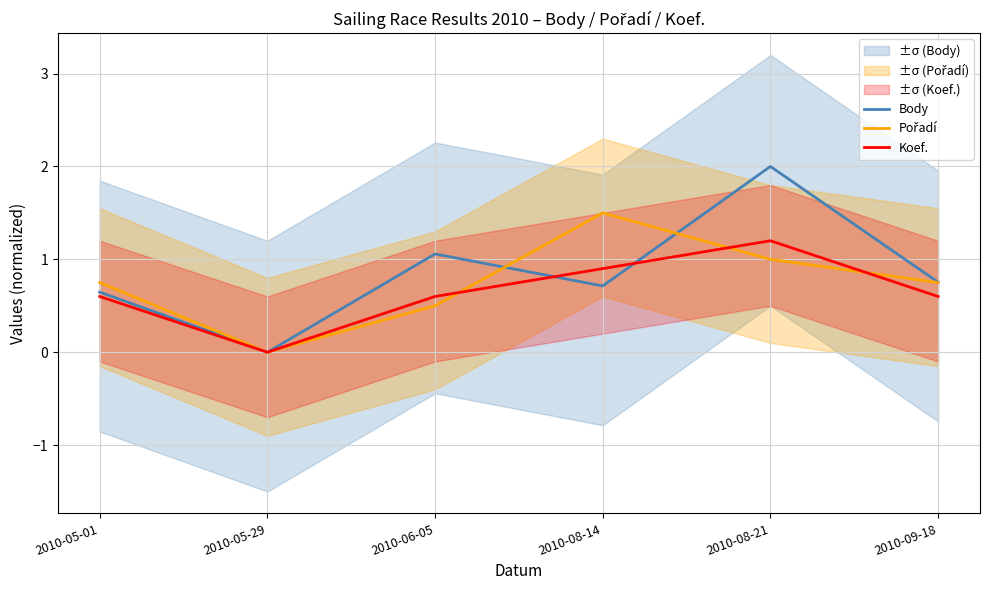

Which series ends up on top after the final intersection of Body and Pořadí?

Body